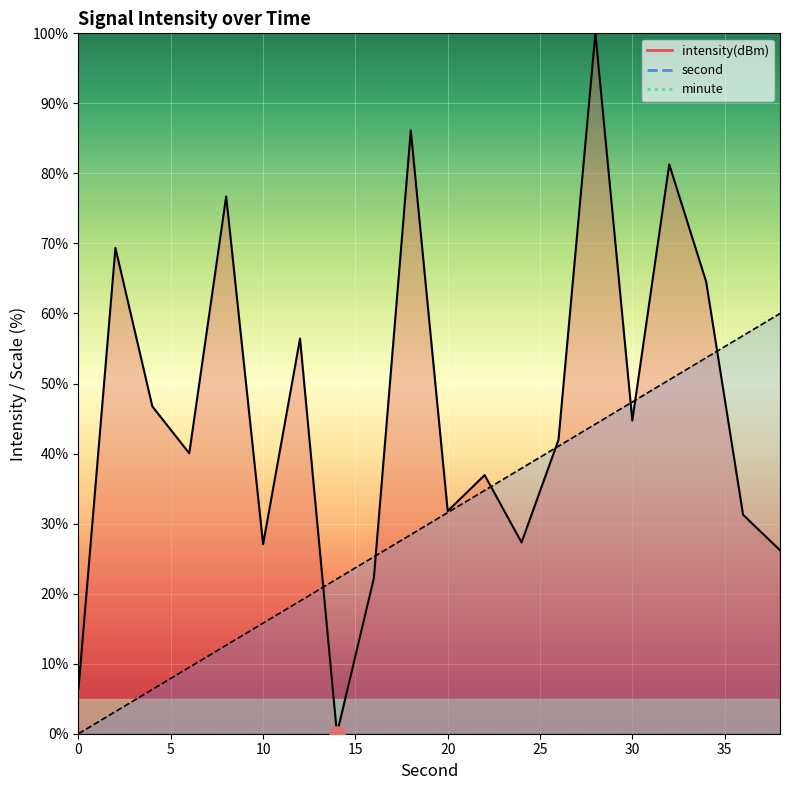

Which series contains the lowest Y value?

second